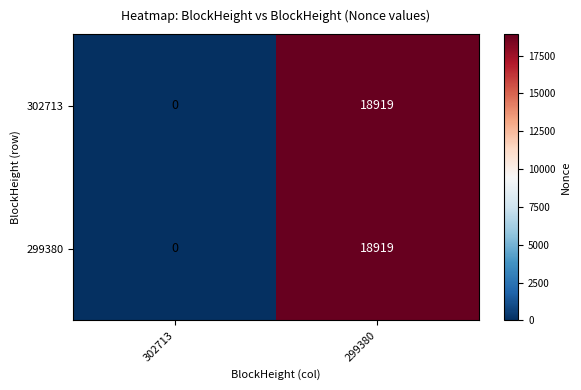

Reading left to right, list all the values displayed in this chart.

302713: 302713=0	299380=18919
299380: 302713=0	299380=18919